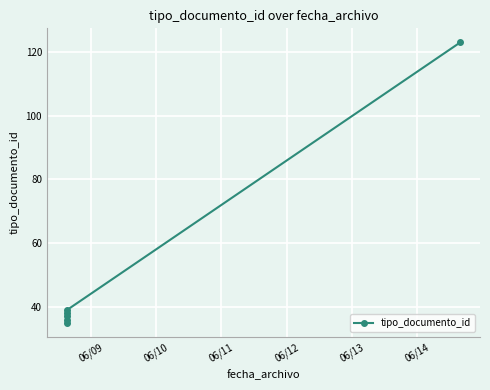

True or false: there are more than 0 points higher than both neighbors.

False